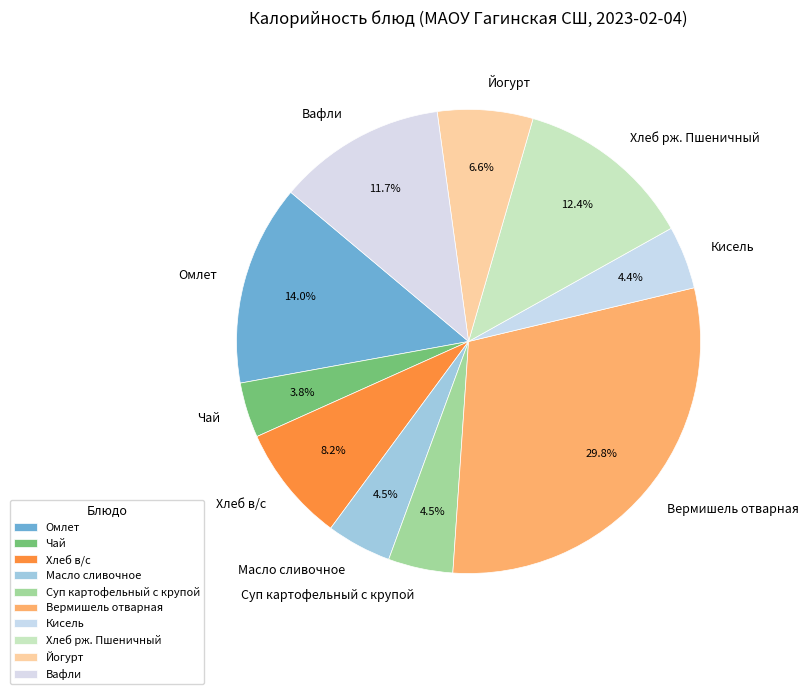

Which slice is the largest?

Вермишель отварная